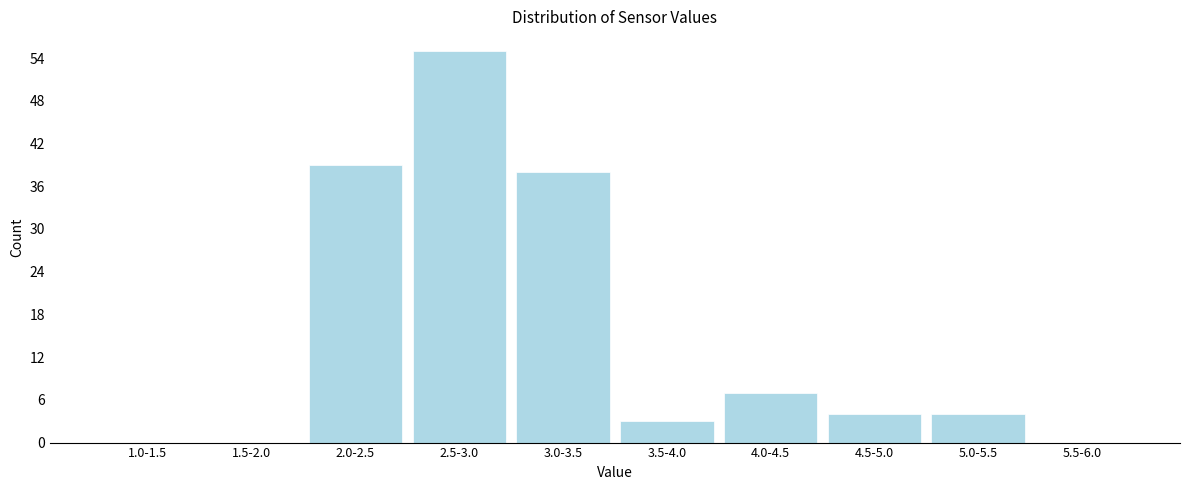

Reading right to left, list all the values displayed in this chart.

5.5-6.0=0	5.0-5.5=4	4.5-5.0=4	4.0-4.5=7	3.5-4.0=3	3.0-3.5=38	2.5-3.0=55	2.0-2.5=39	1.5-2.0=0	1.0-1.5=0